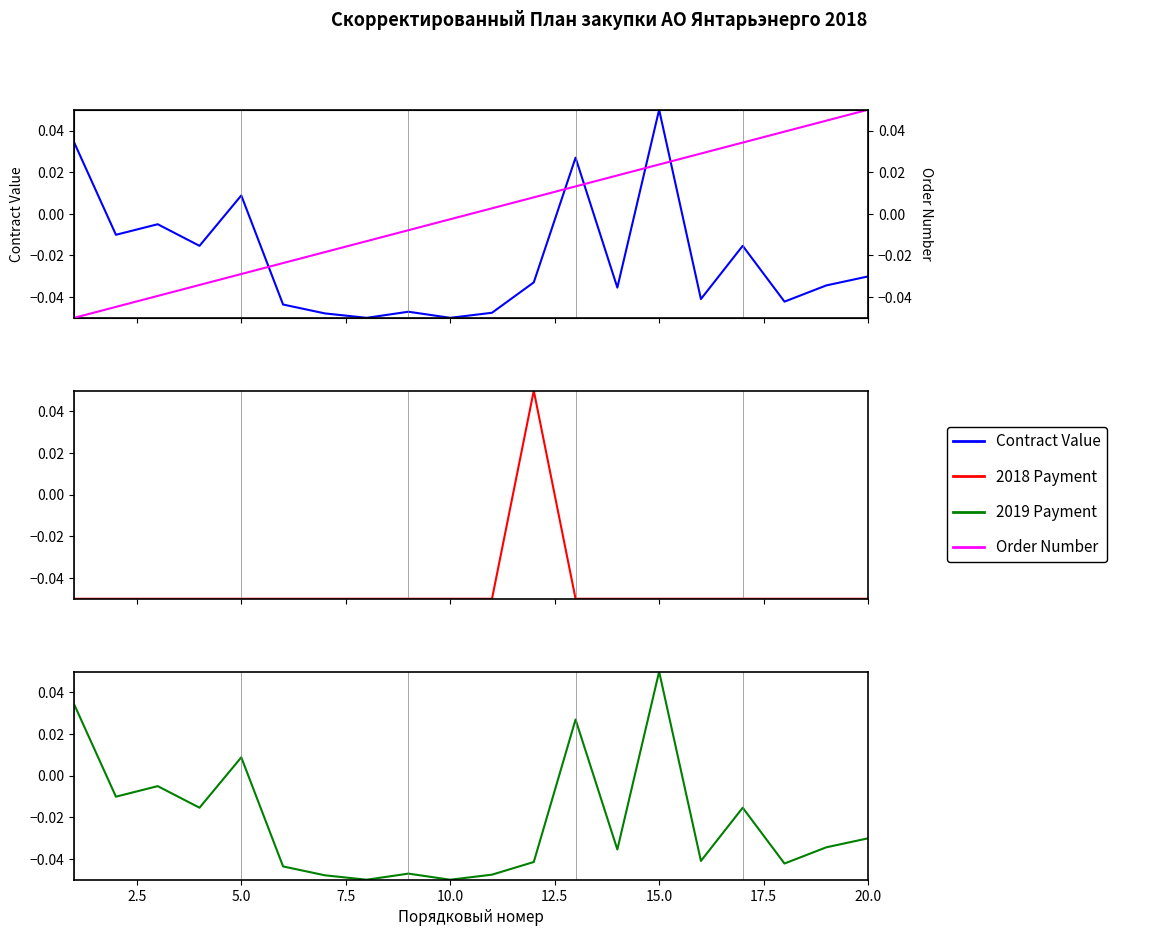

Which series has the largest total across all categories?

Order Number